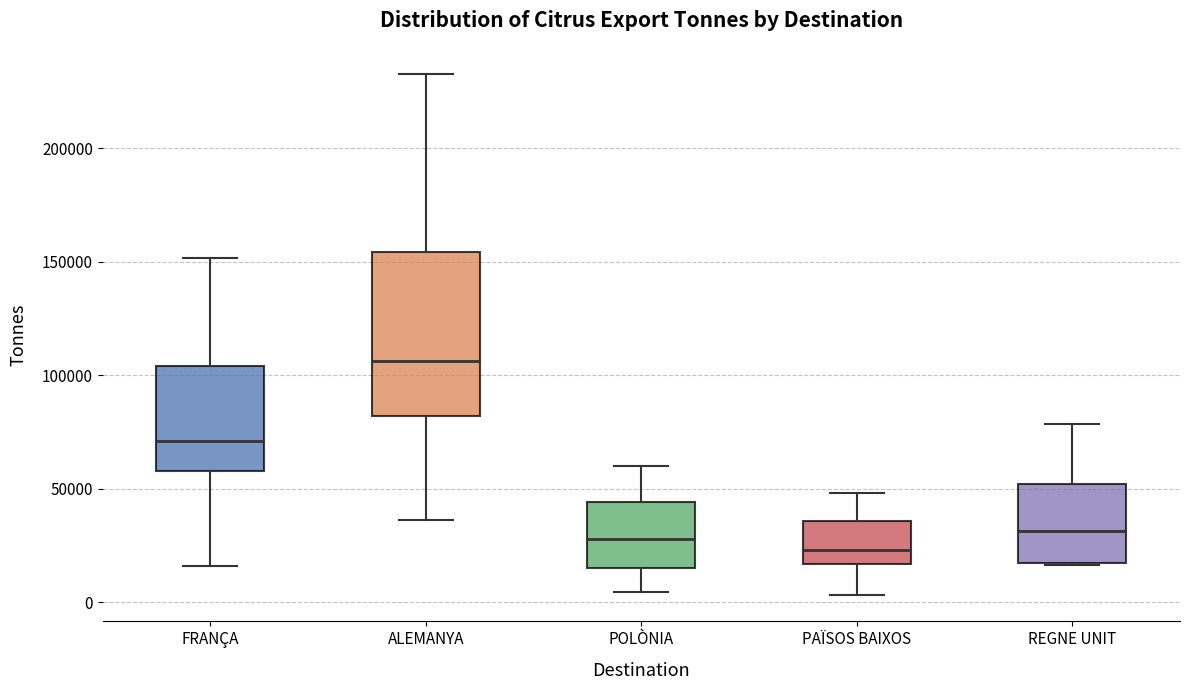

Reading left to right, read every box against the y-axis: the position of its median line, the range the box covers, and the ends of its whiskers. The values are not printed on the chart, so give them approximately, as read against the axis.

FRANÇA: median 70000, box 60000 to 105000, whiskers 15000 to 150000
ALEMANYA: median 105000, box 80000 to 155000, whiskers 35000 to 235000
POLÒNIA: median 30000, box 15000 to 45000, whiskers 5000 to 60000
PAÏSOS BAIXOS: median 25000, box 15000 to 35000, whiskers 5000 to 50000
REGNE UNIT: median 30000, box 15000 to 50000, whiskers 15000 to 80000